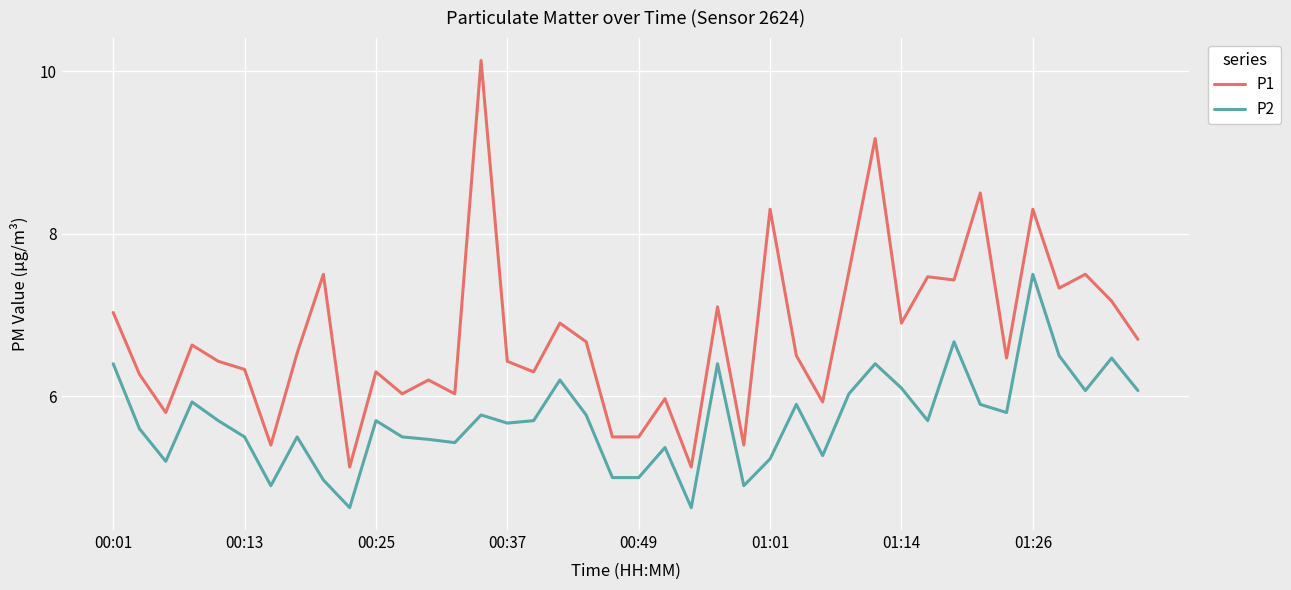

Which series has the largest total across all categories?

P1